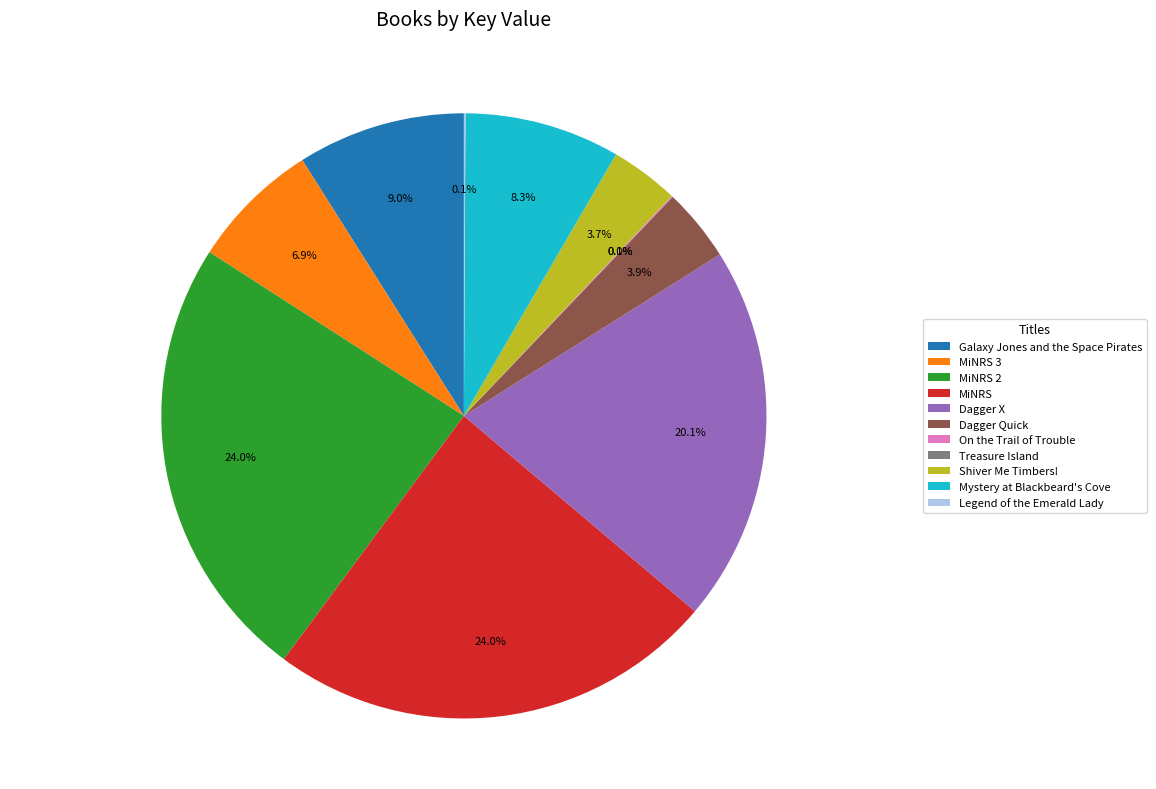

What percentage do MiNRS 3 and MiNRS 2 together represent?

30.9%